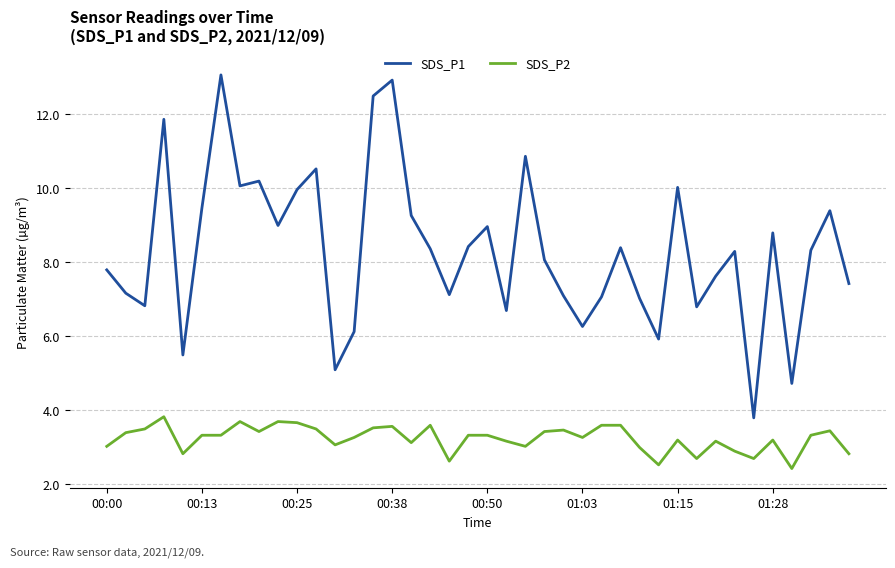

True or false: SDS_P2 and SDS_P1 intersect in this chart.

False